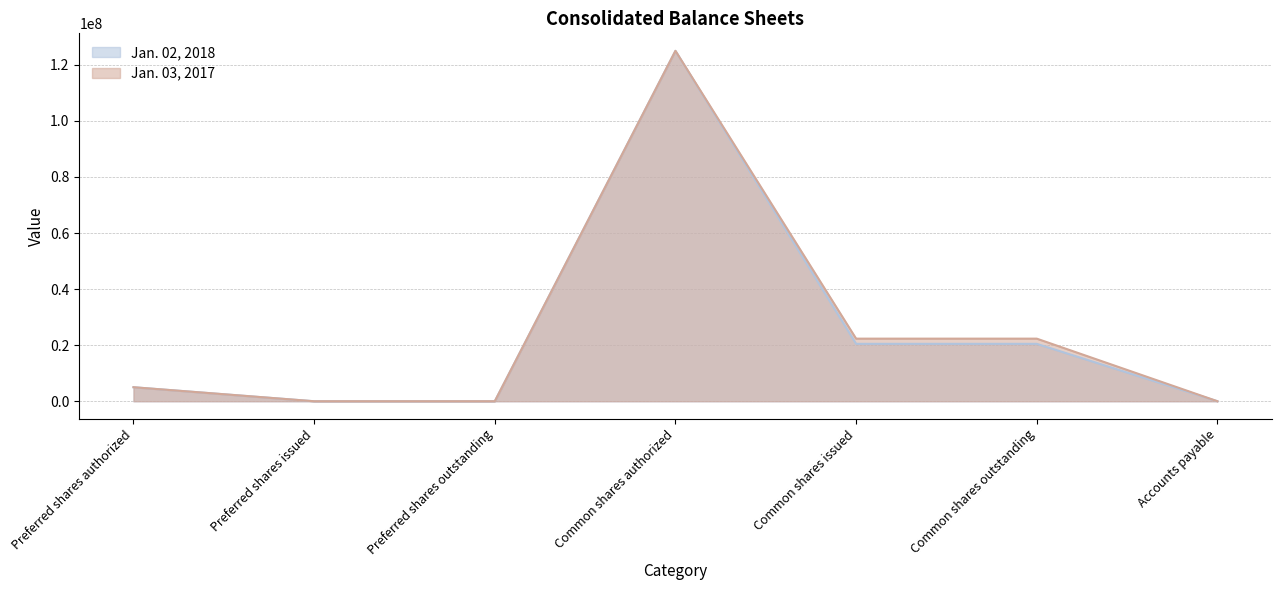

Between which two adjacent categories do Jan. 03, 2017 and Jan. 02, 2018 first intersect?

Common shares outstanding and Accounts payable